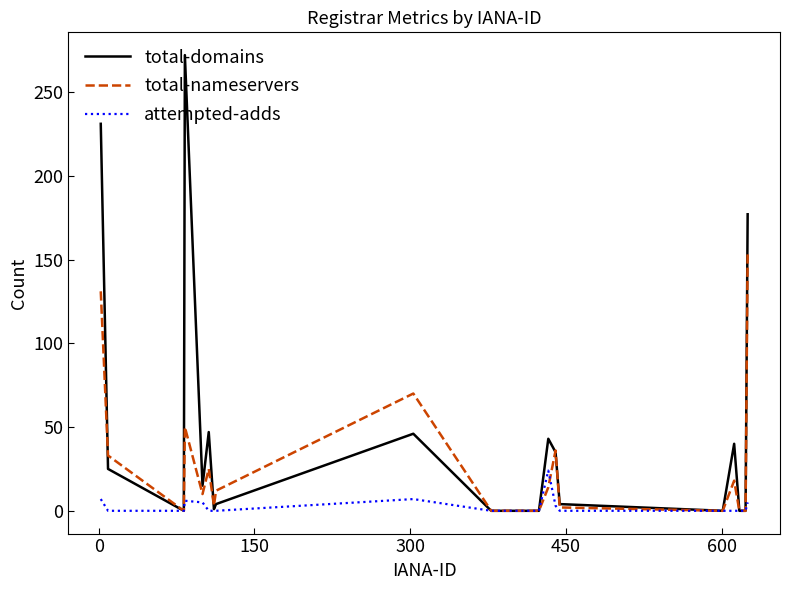

What is the highest value of the attempted-adds series?

24